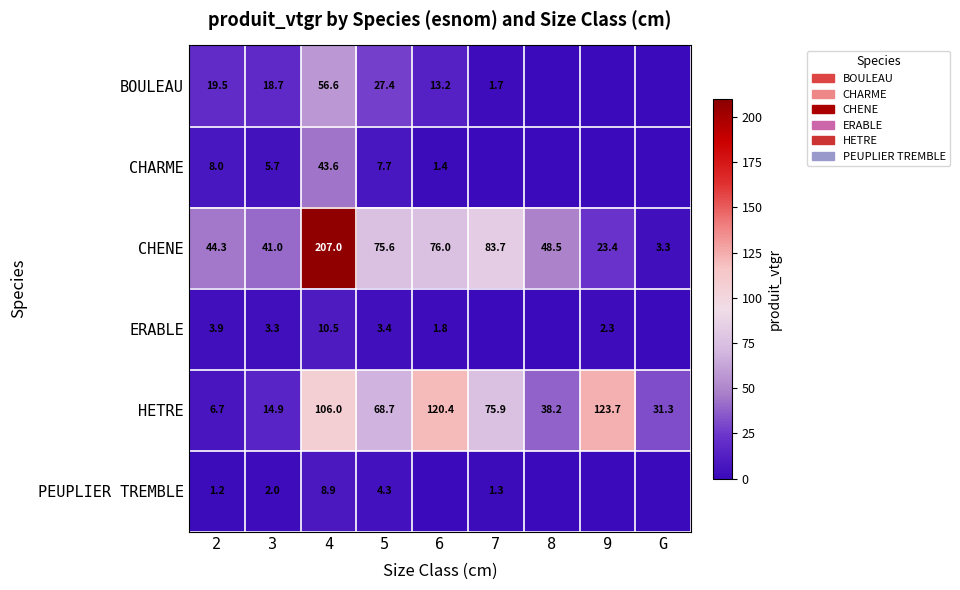

The value of CHENE at G is 5.0. True or false?

False